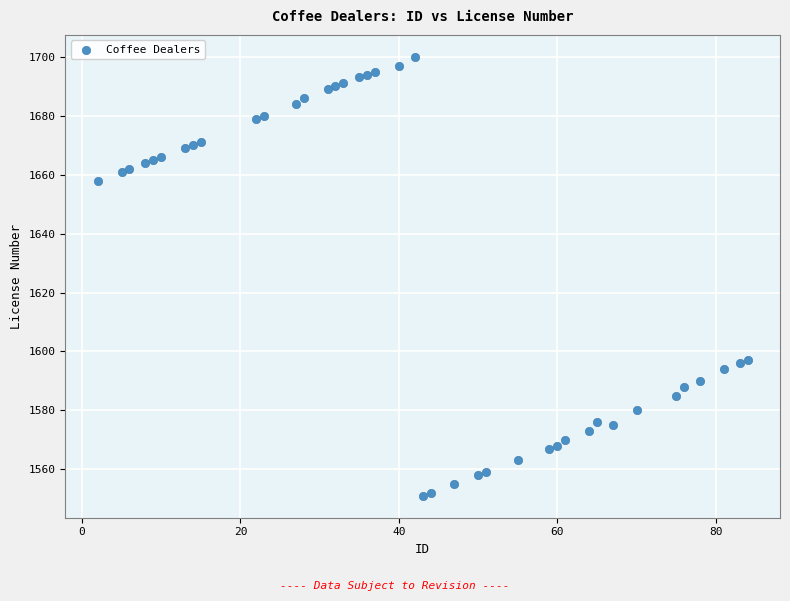

What is the range of Y values (max minus min)?

149